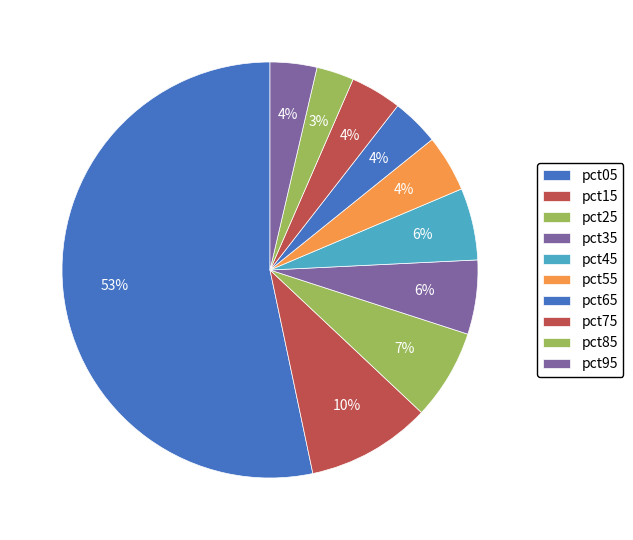

How many segments does this pie chart have?

10